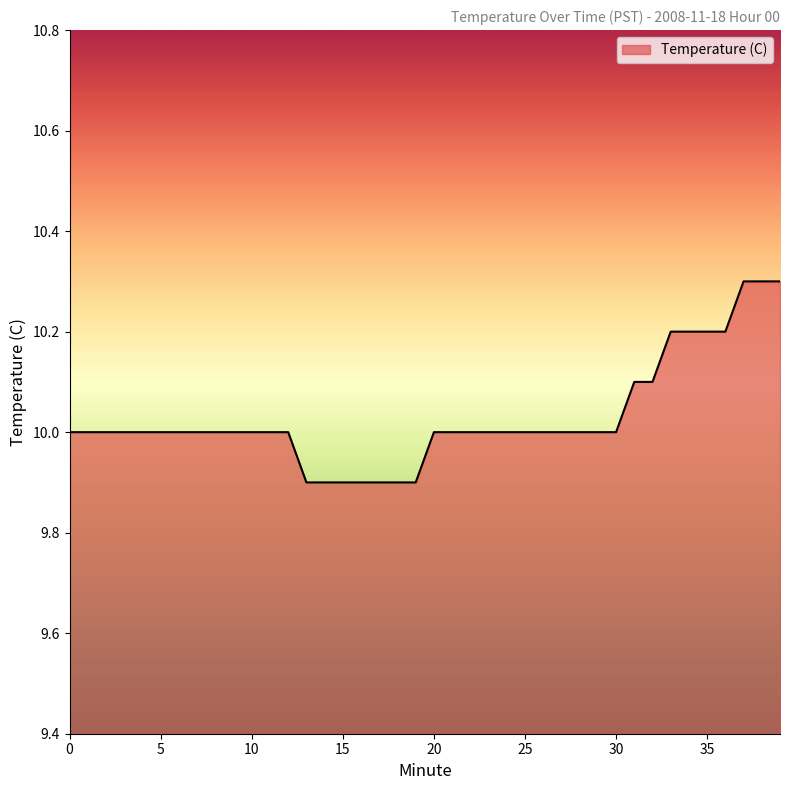

What is the difference between the maximum and minimum values?

0.4